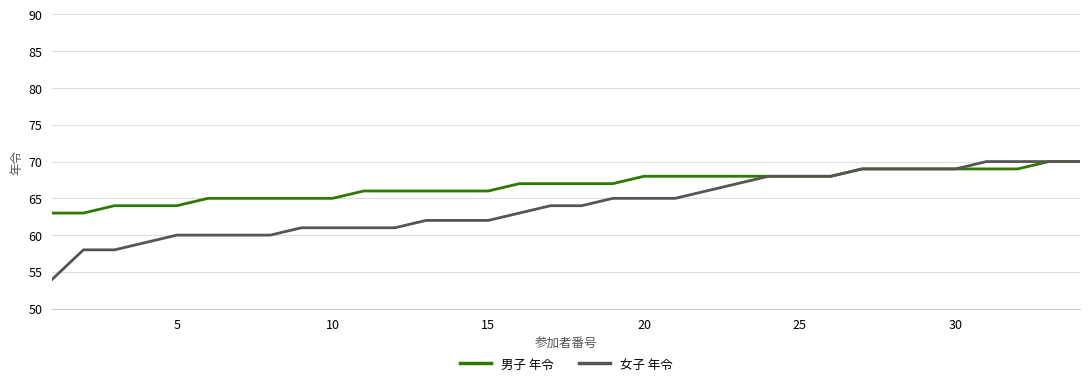

What are all the series names shown in the legend?

男子 年令, 女子 年令